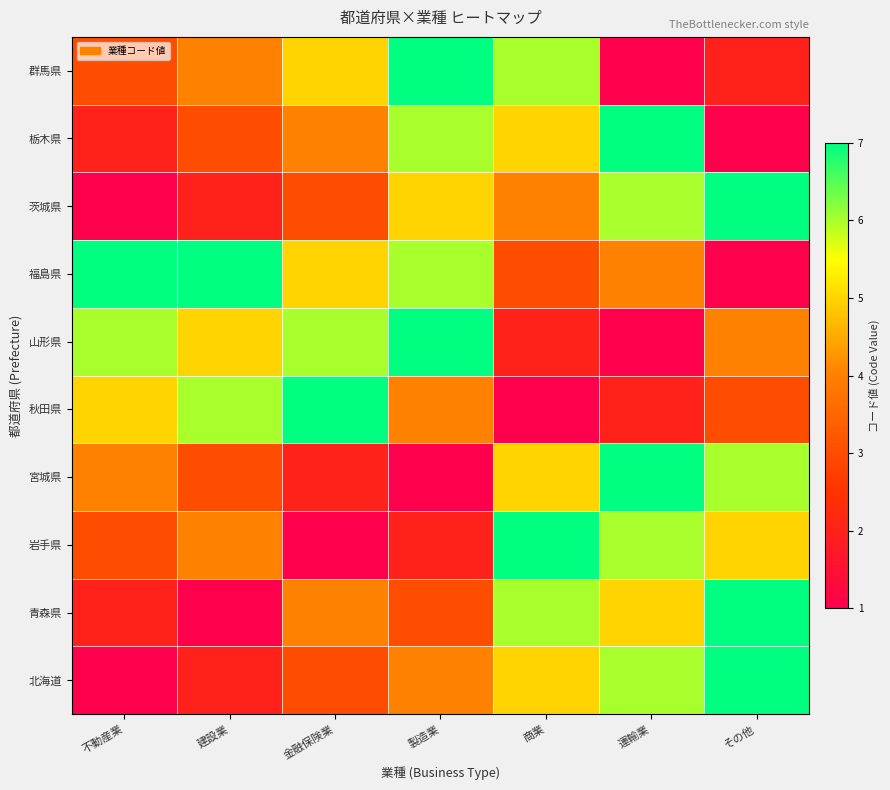

At 商業, list the series in order from largest to smallest.

岩手県, 青森県, 群馬県, 北海道, 宮城県, 栃木県, 茨城県, 福島県, 山形県, 秋田県